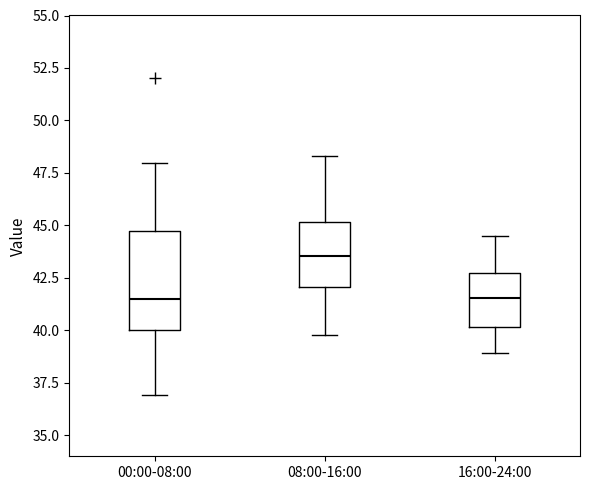

Where is the lower edge of the box for 00:00-08:00 on the y-axis? The values are not printed on the chart, so give them approximately, as read against the axis.

40.0